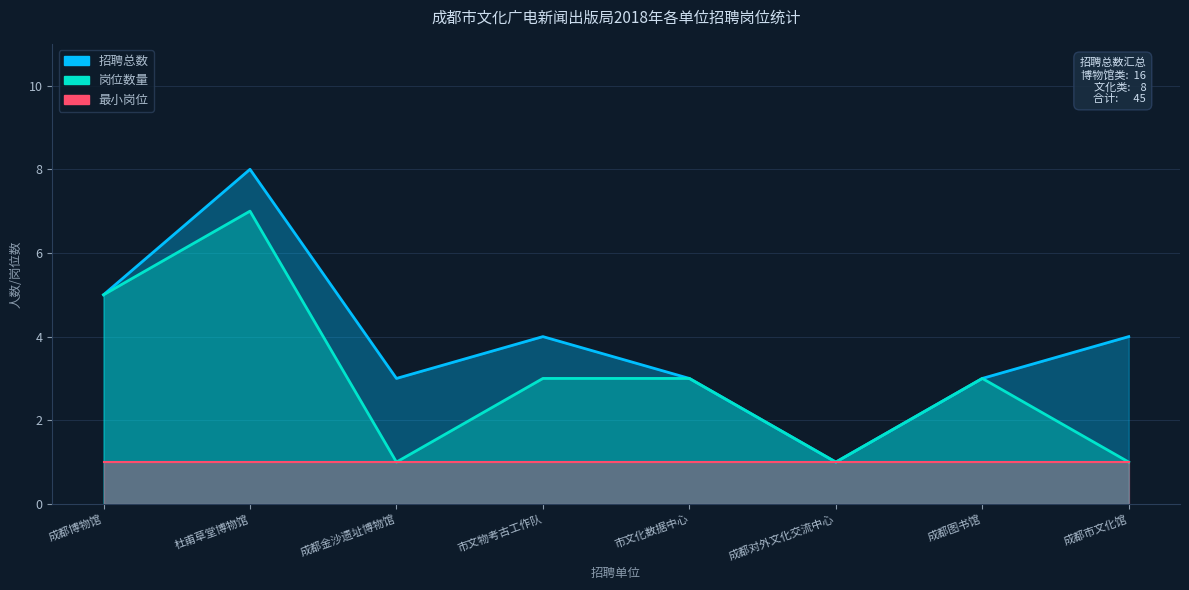

At which label does 岗位数量 first exceed 3?

成都博物馆